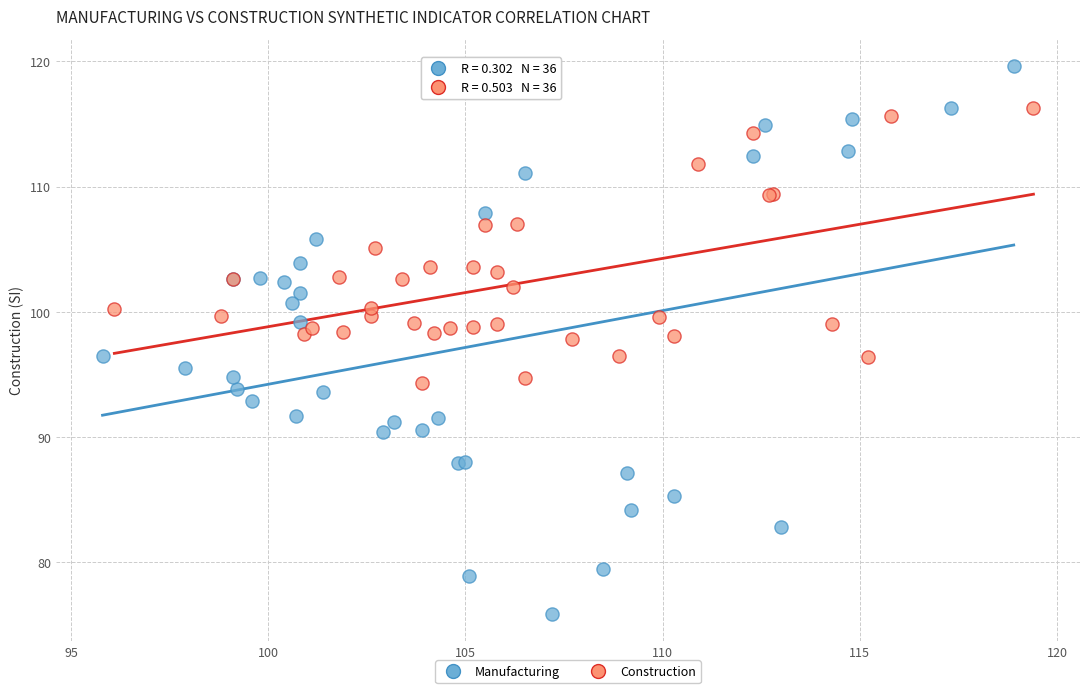

Which series contains the lowest Y value?

Manufacturing